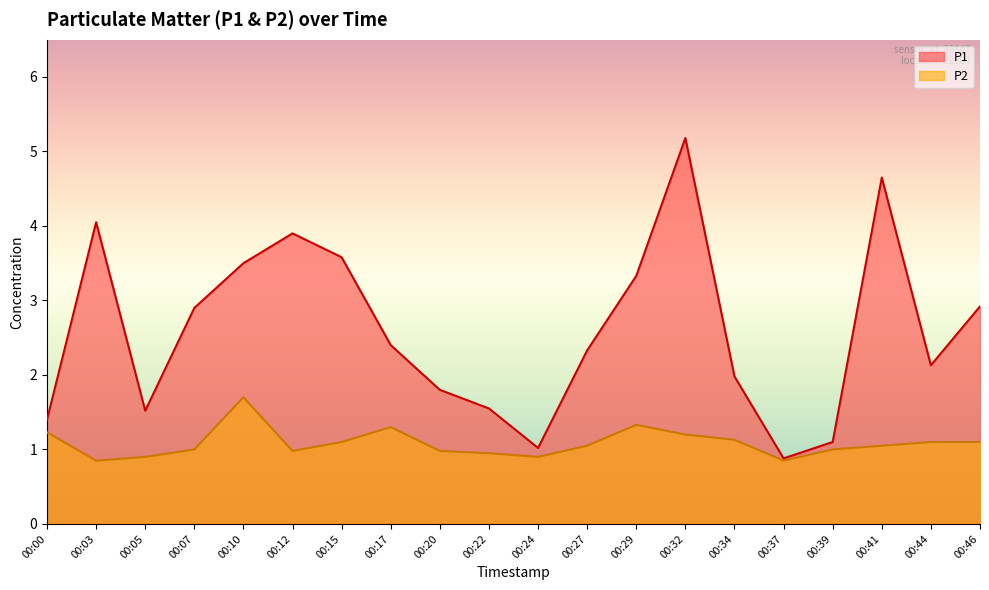

What is the average value of the P2 series?

1.1